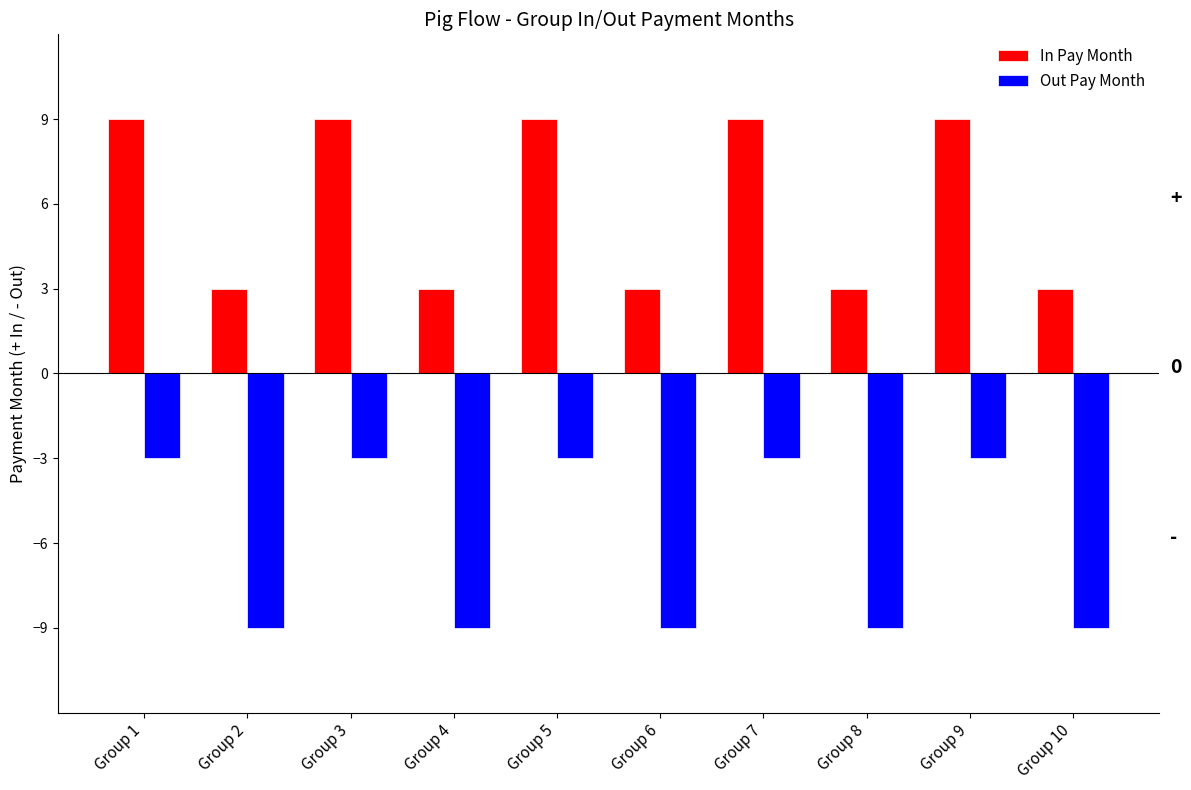

Reading right to left, list all the values displayed in this chart.

In Pay Month: 3	9	3	9	3	9	3	9	3	9
Out Pay Month: -9	-3	-9	-3	-9	-3	-9	-3	-9	-3